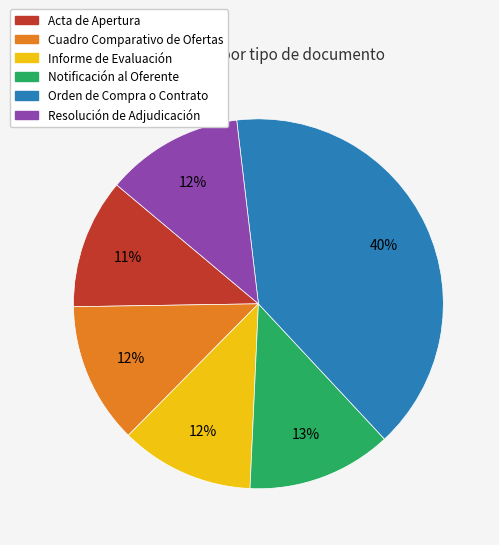

Which slice is the largest?

Orden de Compra o Contrato